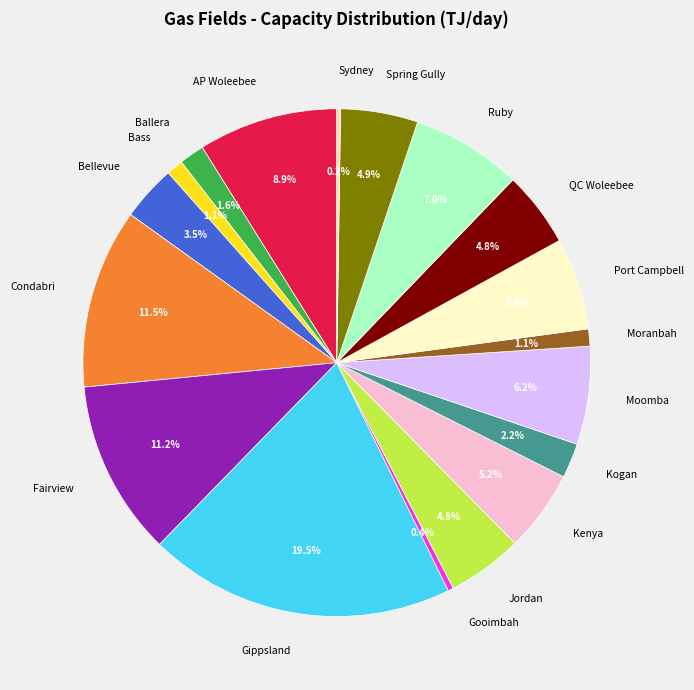

Is there any slice that represents more than half of the pie?

No